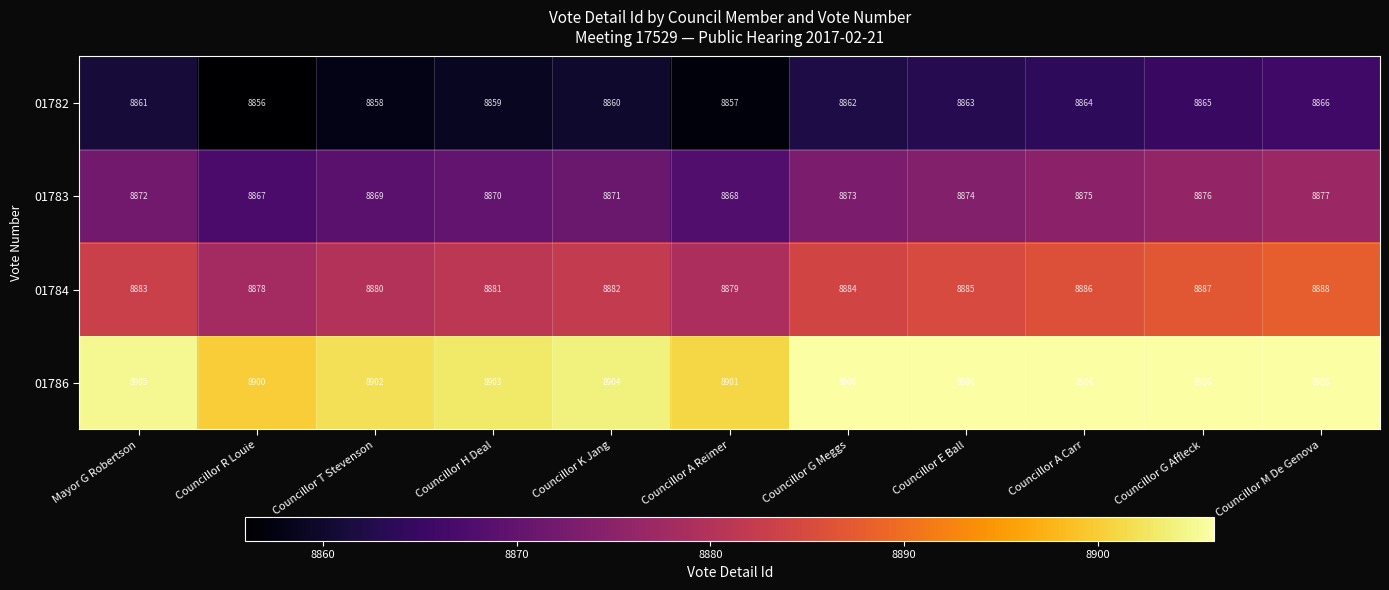

Count the number of data series in this chart.

4